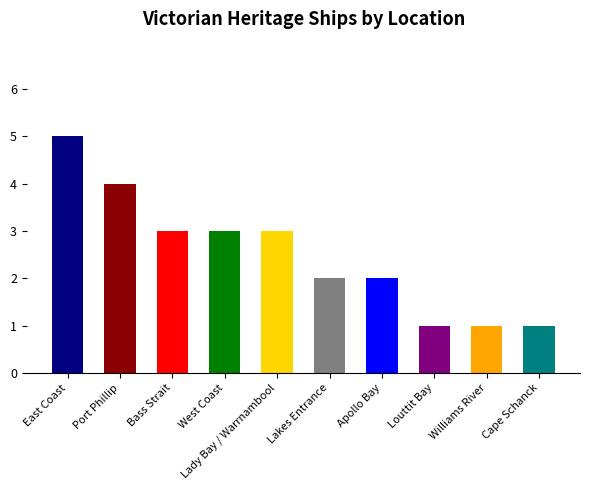

What position from the right is Port Phillip?

9